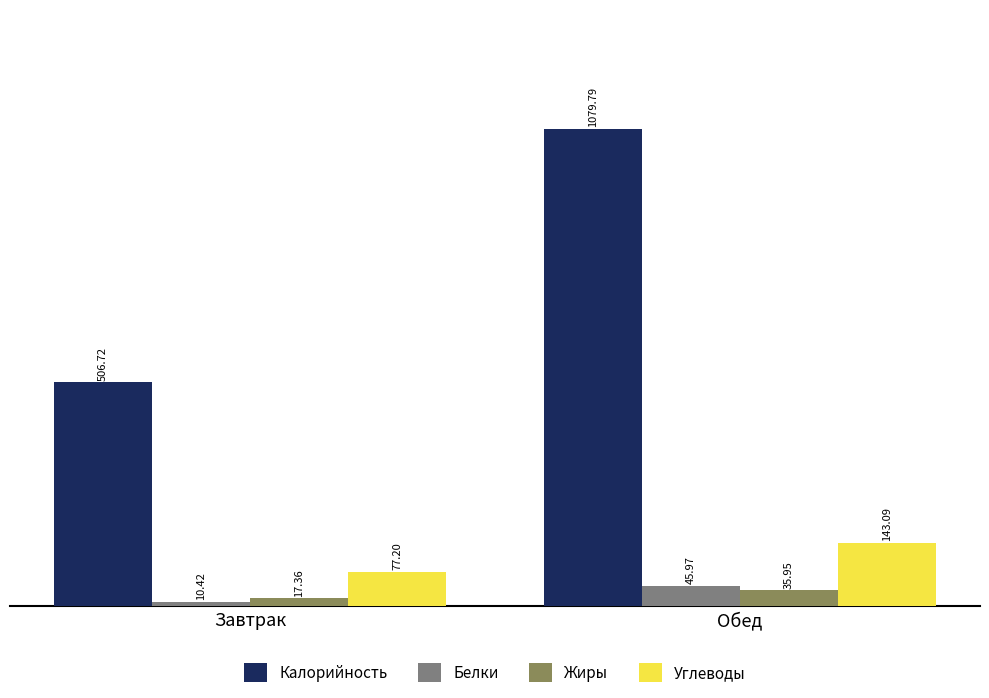

Reading right to left, what are all the values shown in this chart?

Калорийность: Обед=1079.8	Завтрак=506.7
Белки: Обед=46.0	Завтрак=10.4
Жиры: Обед=36.0	Завтрак=17.4
Углеводы: Обед=143.1	Завтрак=77.2